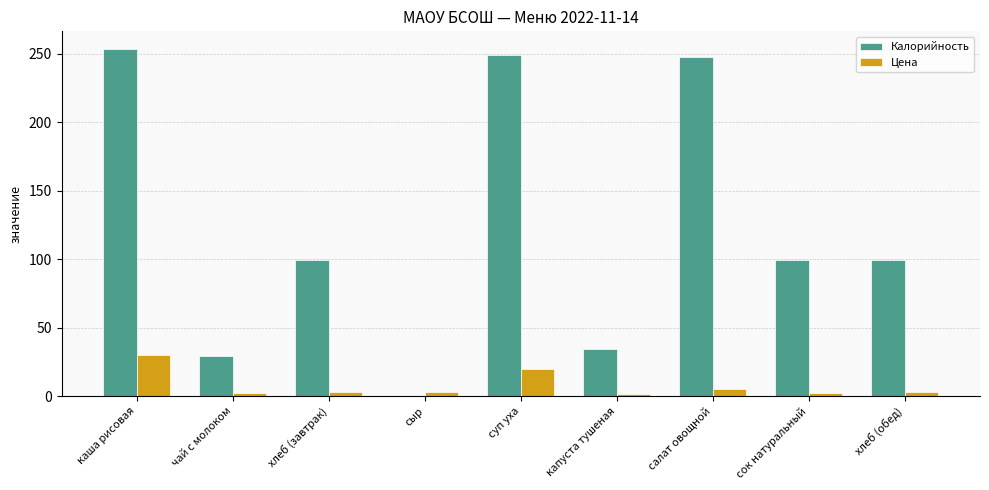

Between салат овощной and сок натуральный, which series saw the biggest shift?

Калорийность